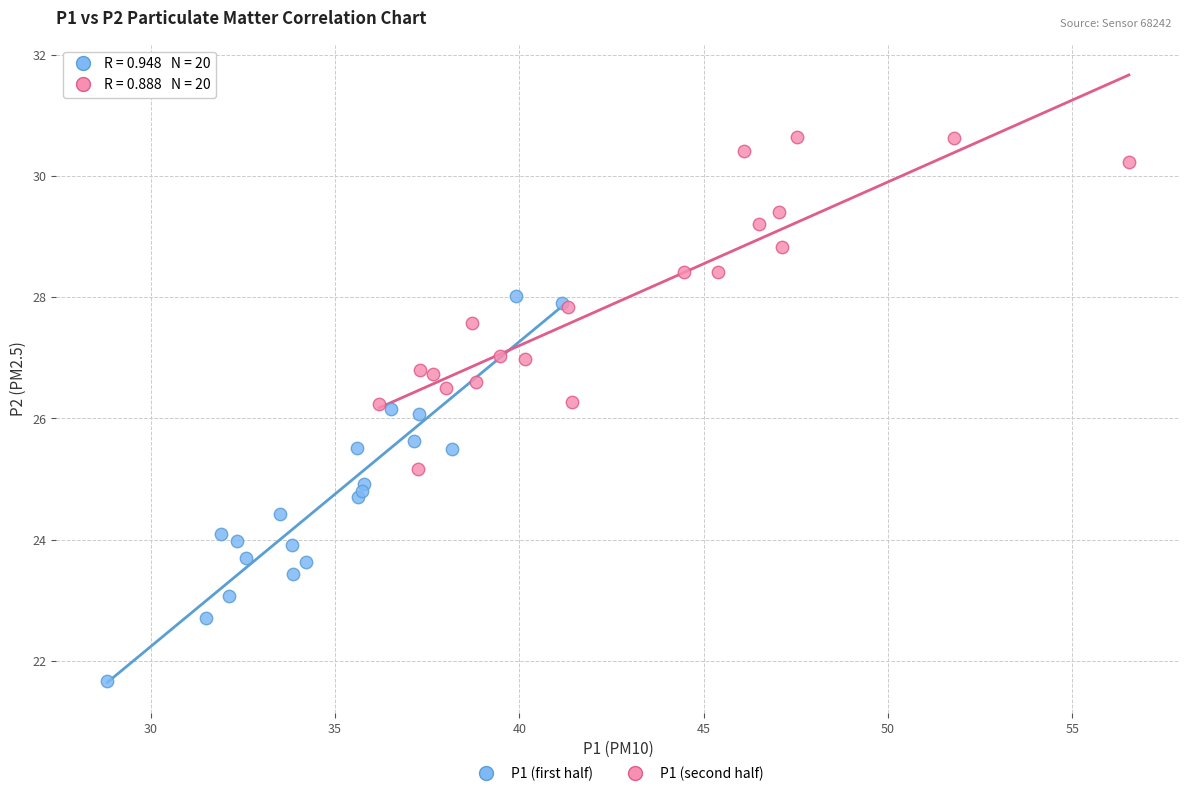

Which series has the largest Y range (max minus min)?

P1 (first half)